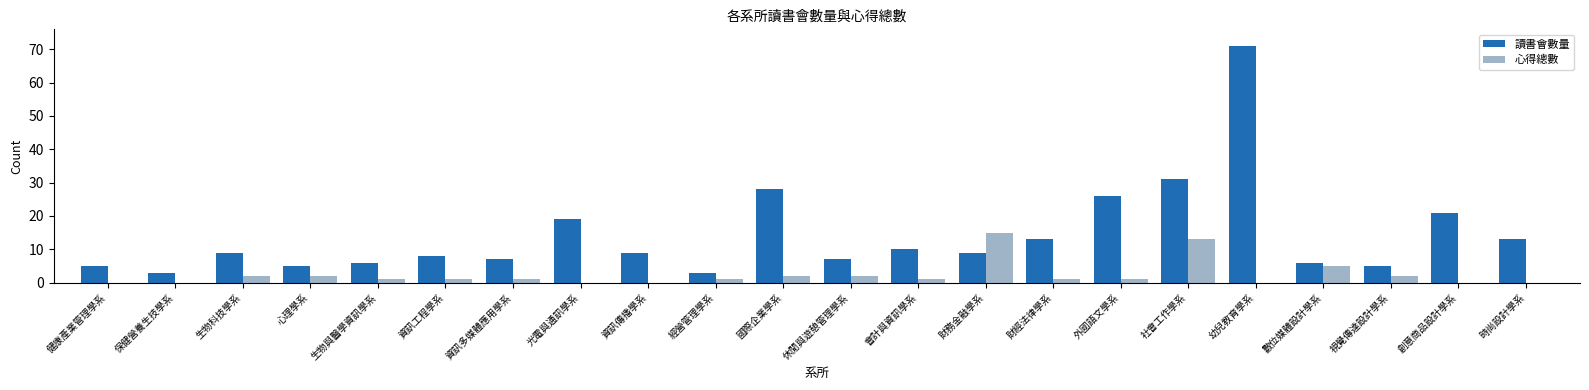

Are the bars horizontal?

No